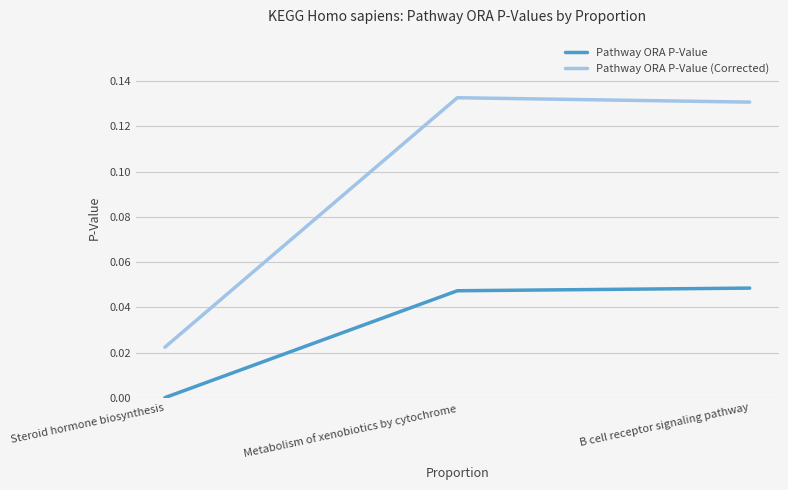

The Pathway ORA P-Value series shows 0.0 at Steroid hormone biosynthesis. True or false?

True